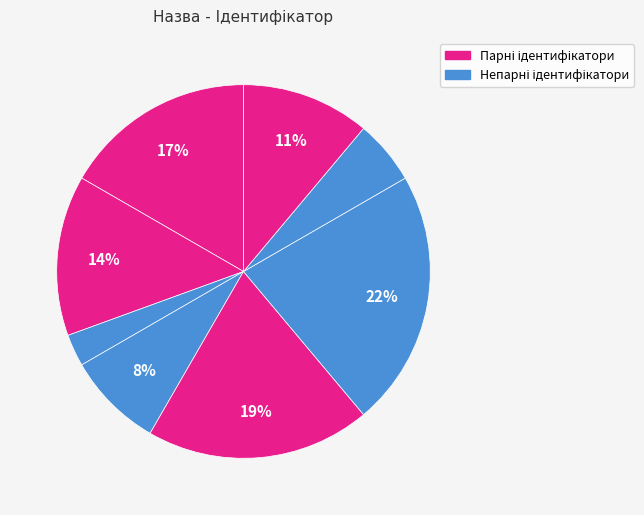

Count the number of slices in the pie.

8